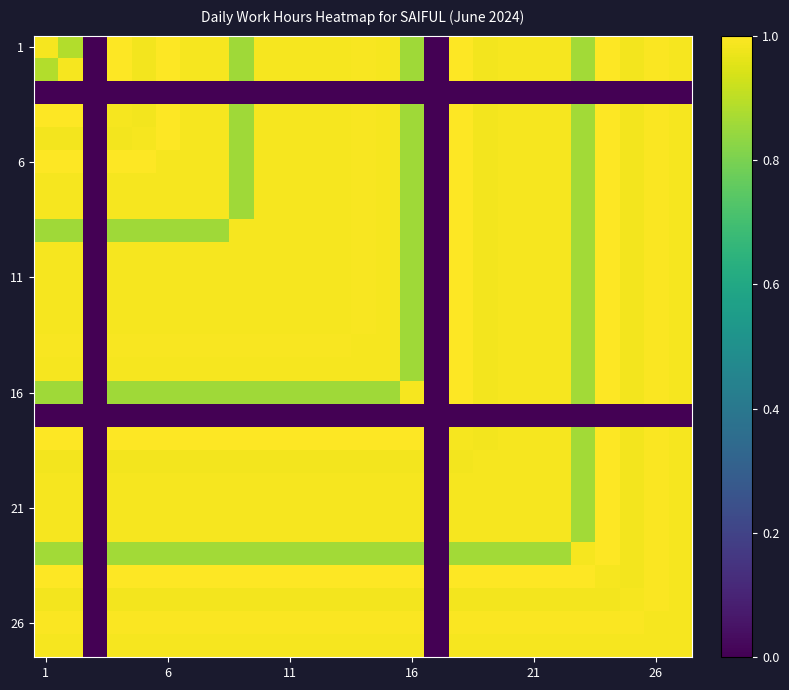

What is the maximum value shown in the chart?

1.0